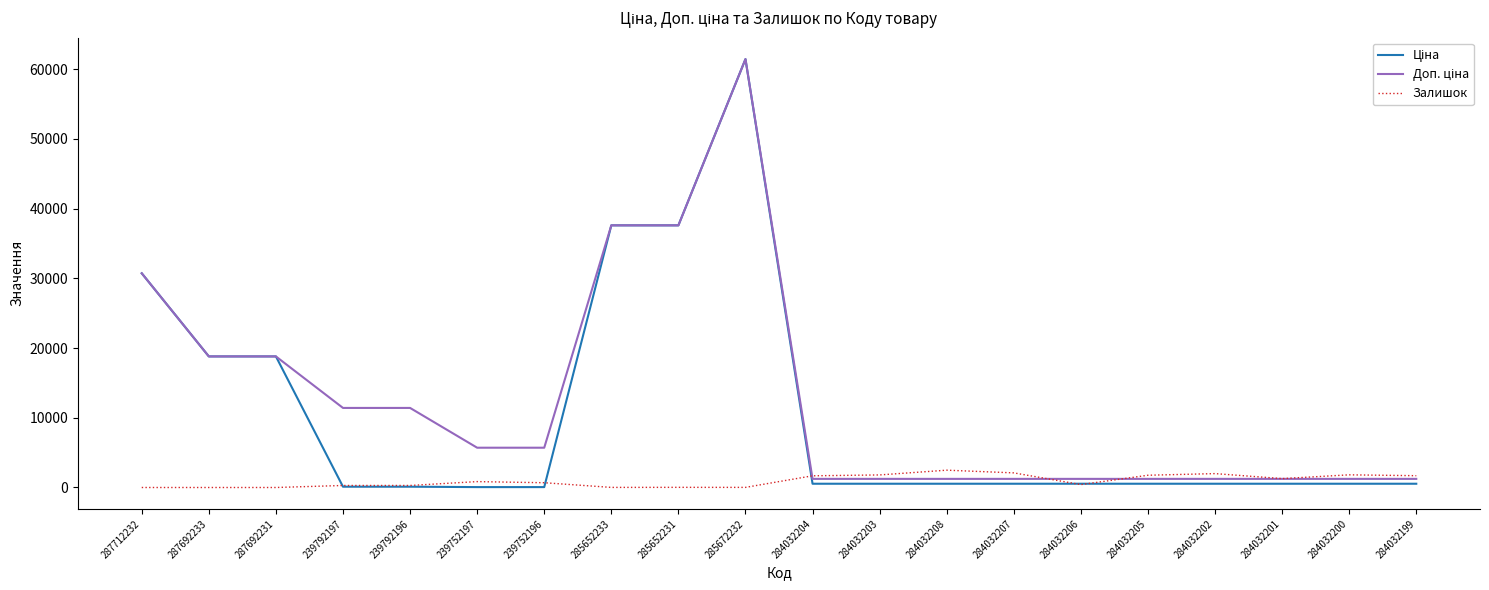

True or false: Залишок has a value of 1802.0 at 284032203.

True